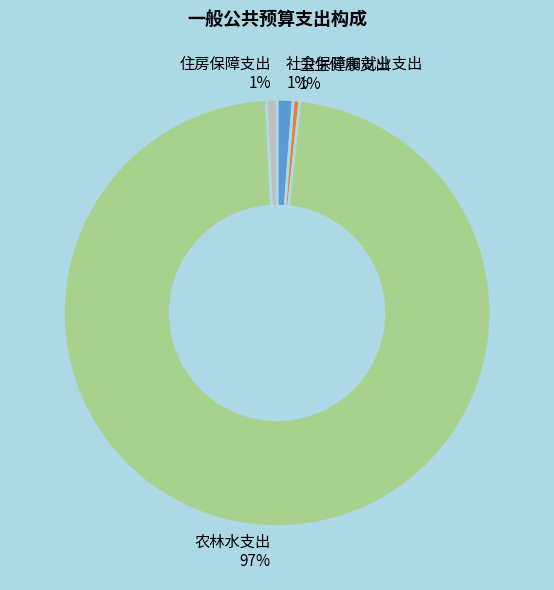

What is the majority slice?

农林水支出